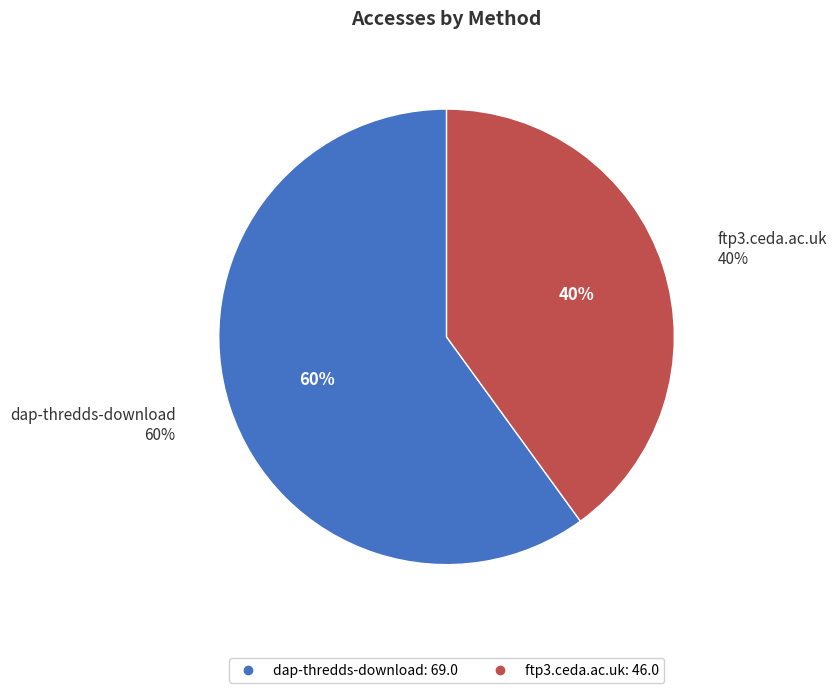

What is the change in value from dap-thredds-download to ftp3.ceda.ac.uk?

-23